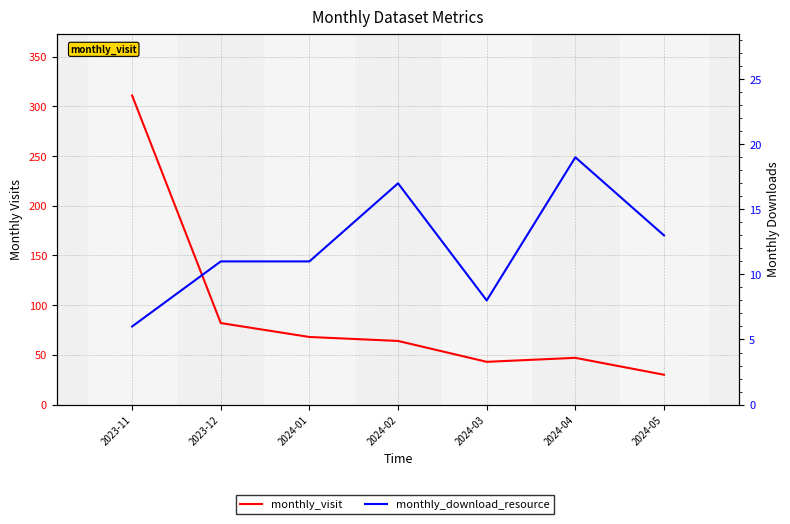

How many lines are shown in the chart?

2